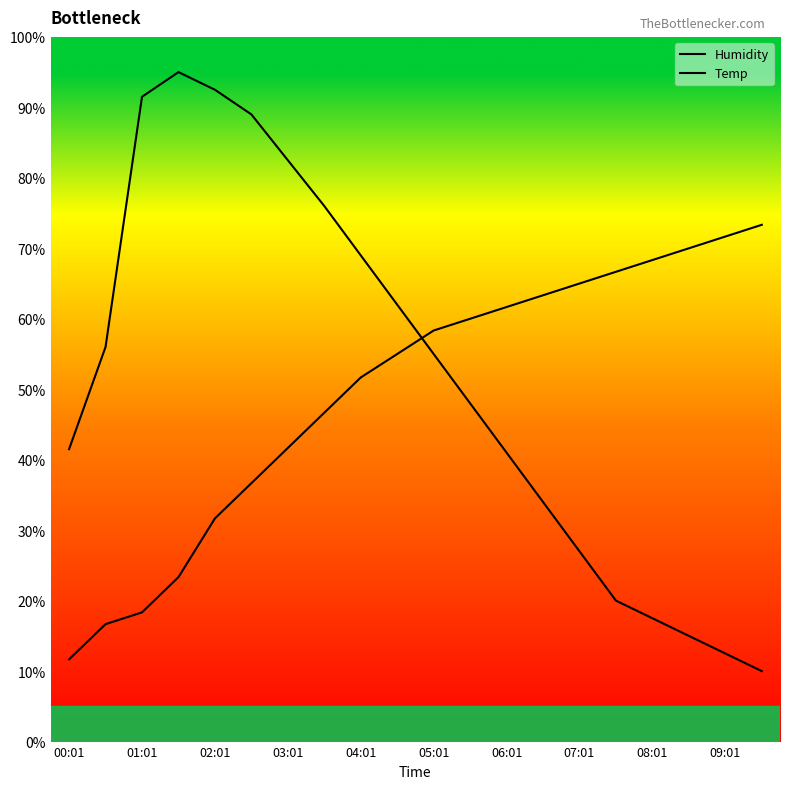

Does the chart have visible grid lines?

No